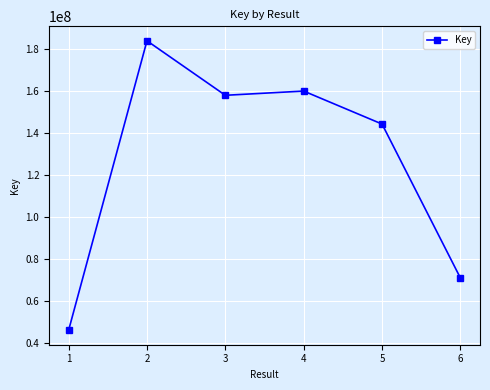

What is the value of the 6th point from the left?

70928641